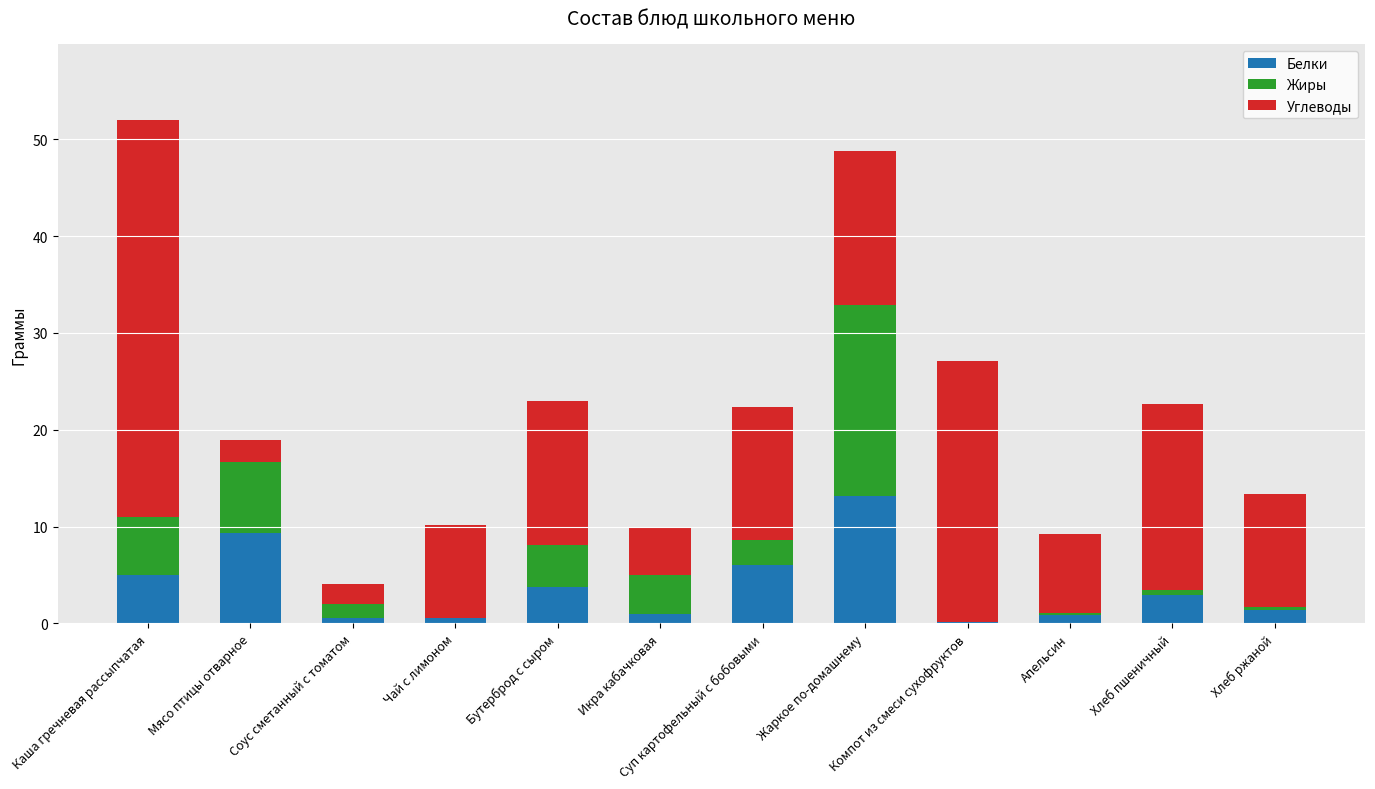

What is the approximate value of Белки at Мясо птицы отварное?

9.4